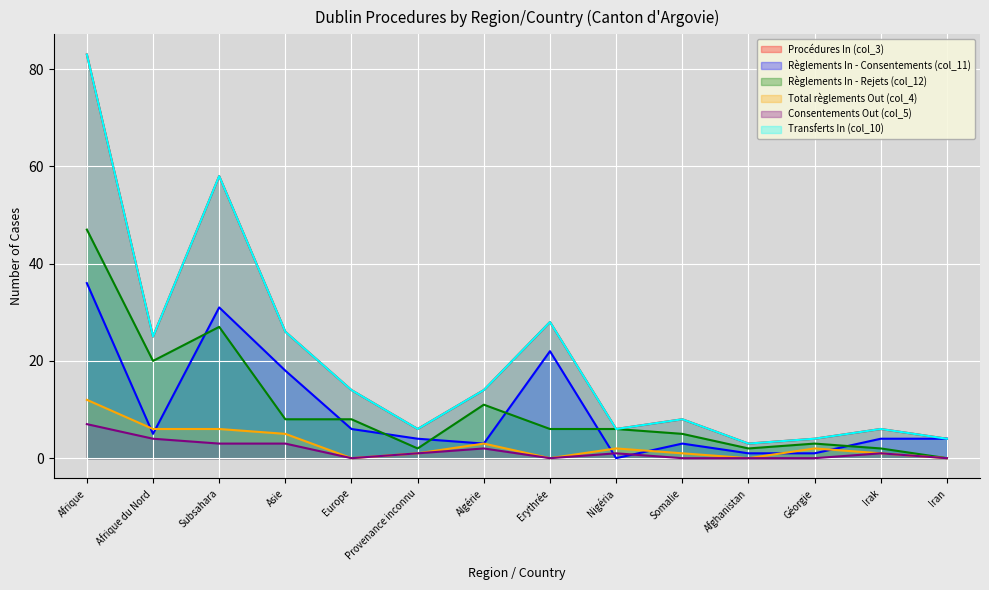

Is the value of Procédures In (col_3) at Subsahara greater than the value of Règlements In - Rejets (col_12) at Géorgie?

Yes